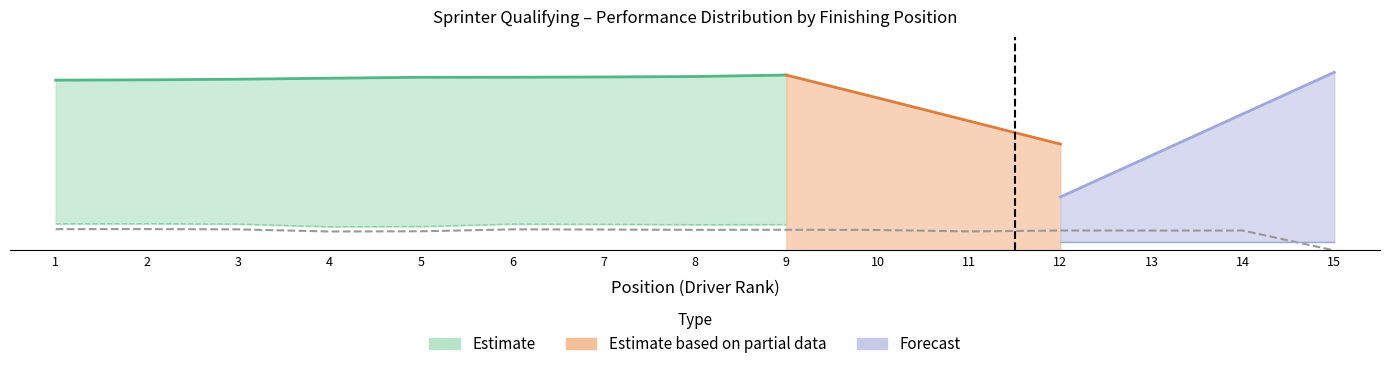

List the labels in order of value, largest first.

2, 1, 6, 3, 7, 9, 8, 10, 12, 14, 13, 5, 11, 4, 15